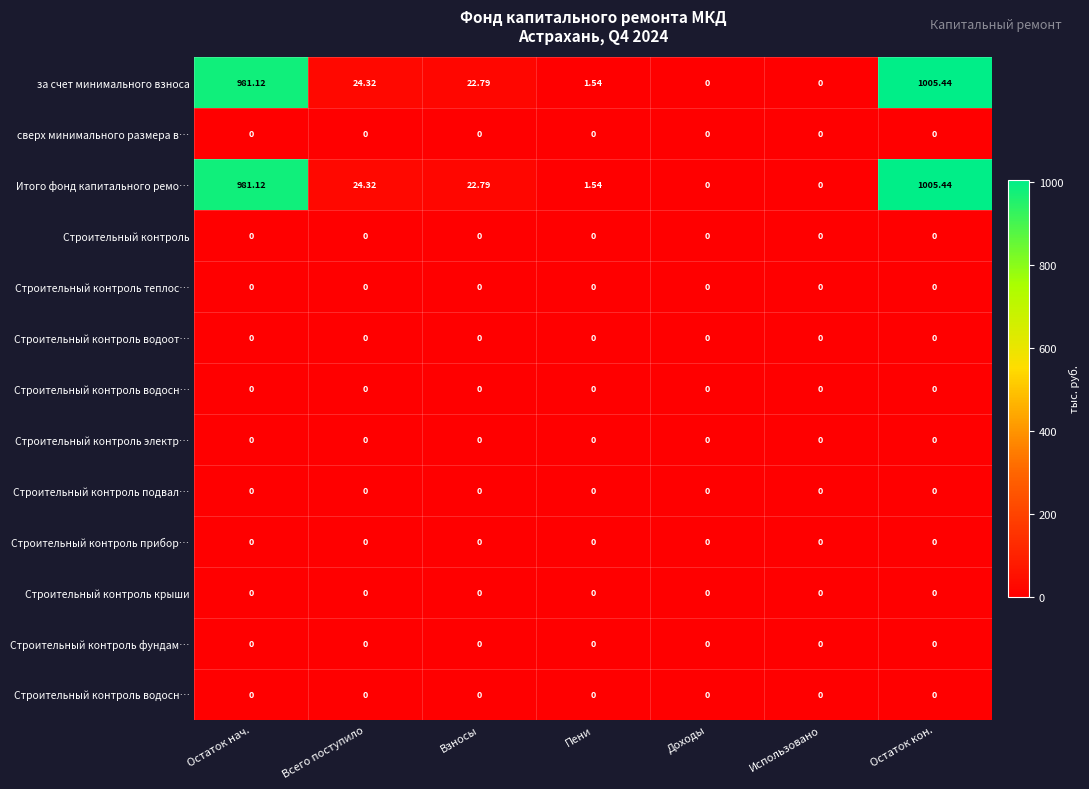

What is the spread (max minus min) of values at Всего поступило?

24.3